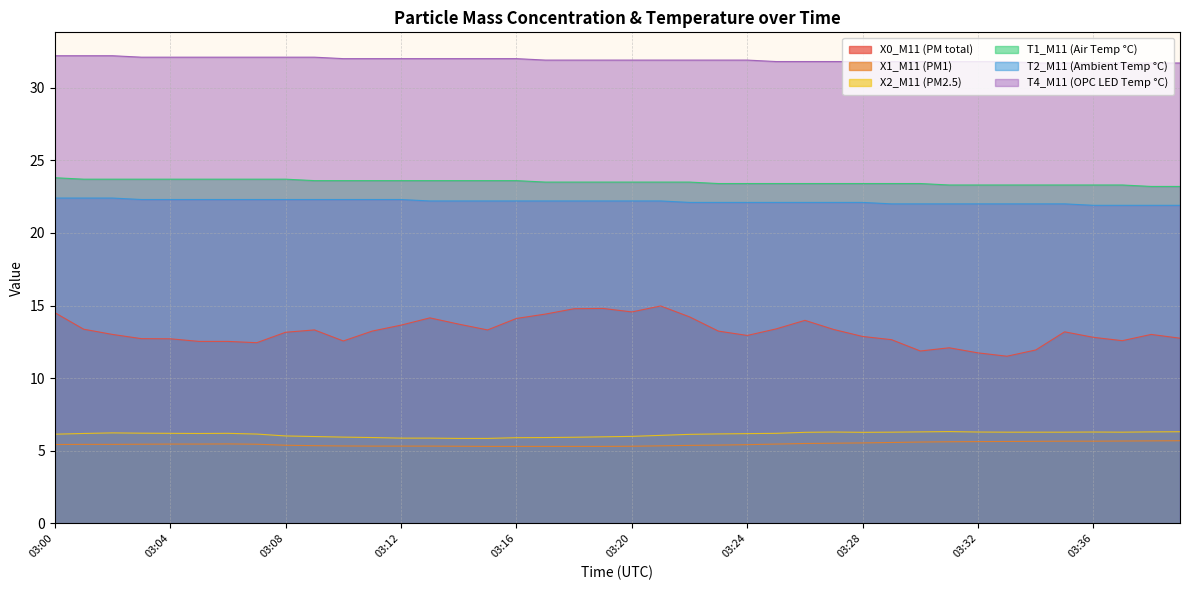

Which series changed the most between 03:01 and 03:09?

X2_M11 (PM2.5)